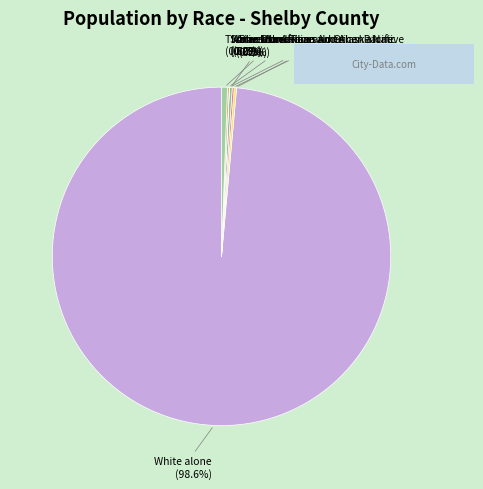

Is there a majority slice in this chart?

Yes